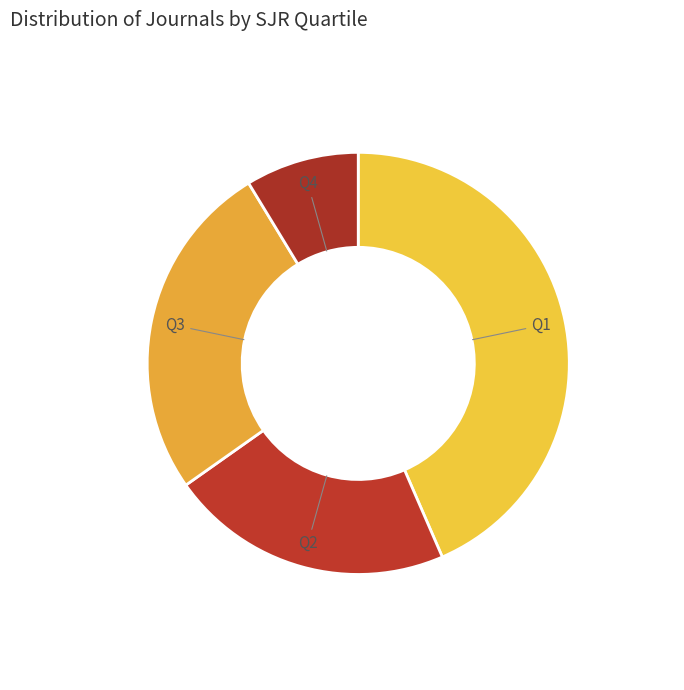

Count the number of slices in the pie.

4